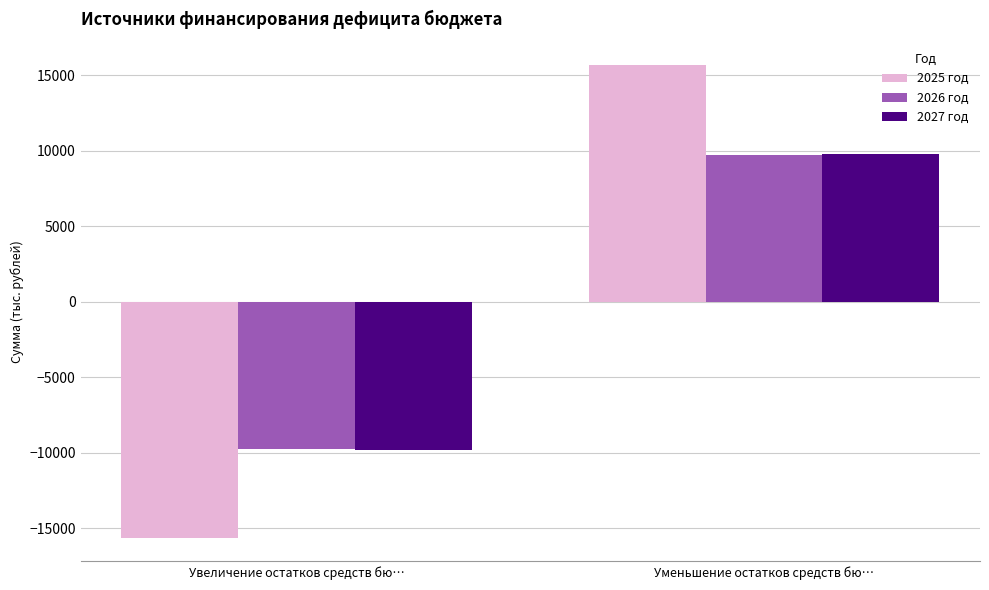

What is the difference between the maximum and minimum values in the 2026 год series?

19462.2